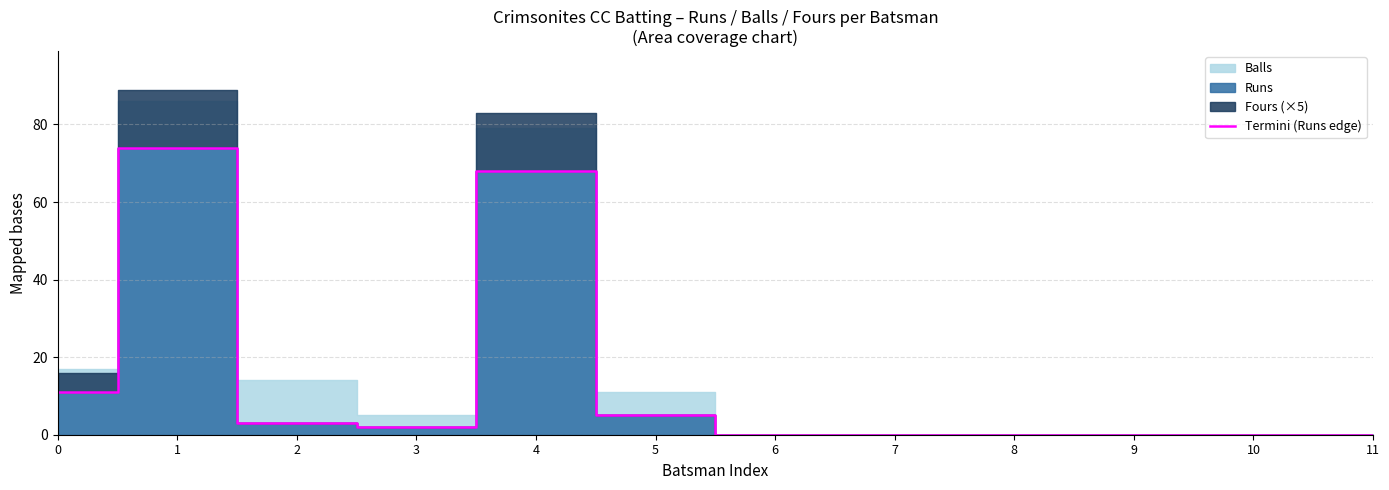

What is the change in value from 1 to 7?

-74